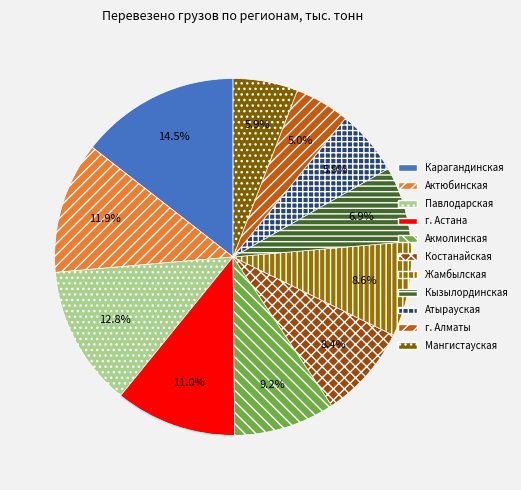

To the nearest percent, what is the combined percentage of г. Алматы and Костанайская?

13%